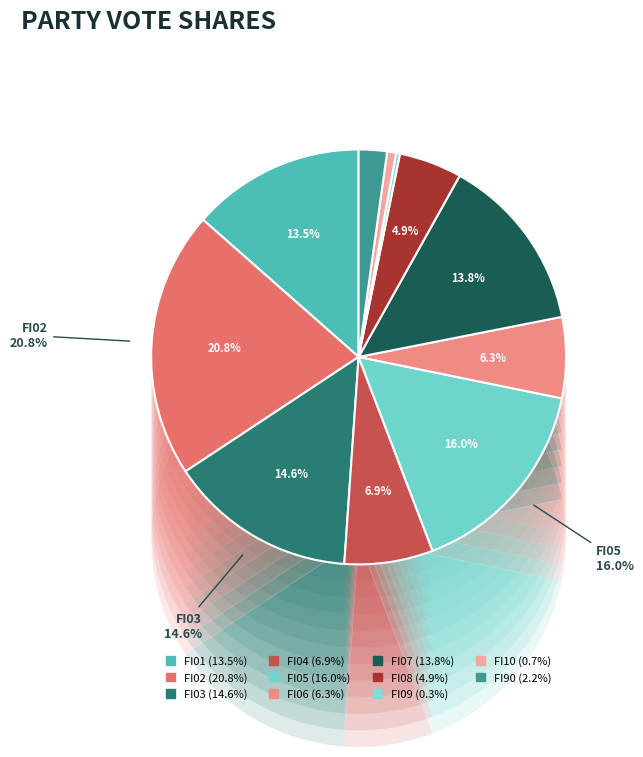

True or false: FI03 accounts for 15% of the total.

True